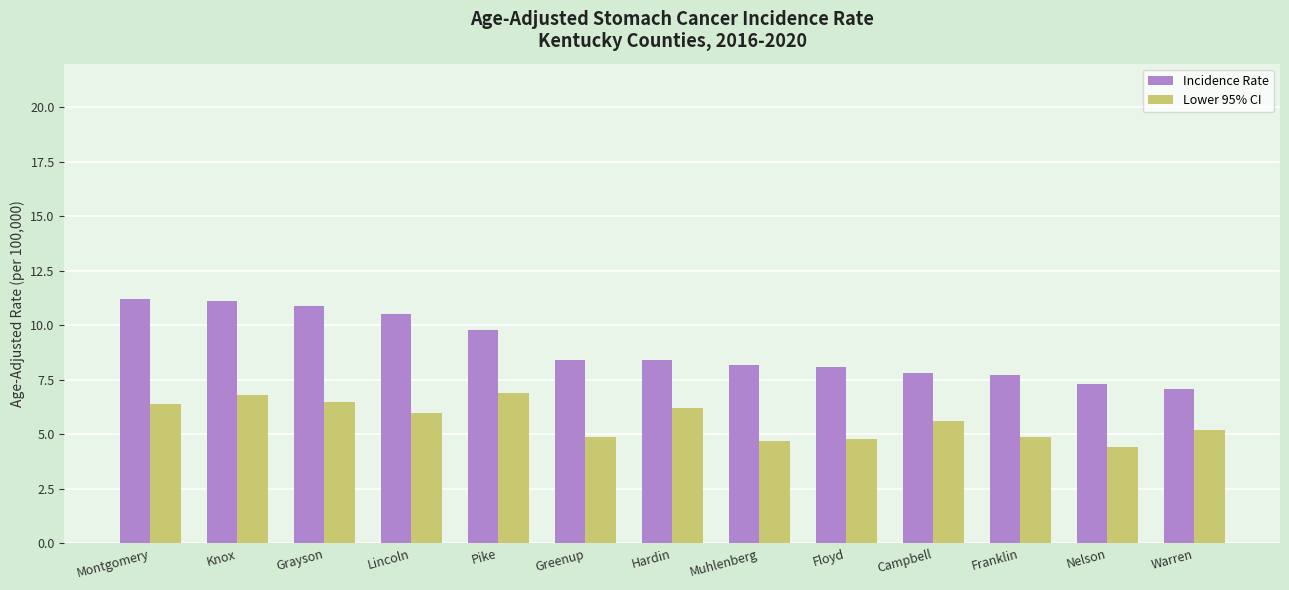

At how many categories does at least one series exceed 7?

13